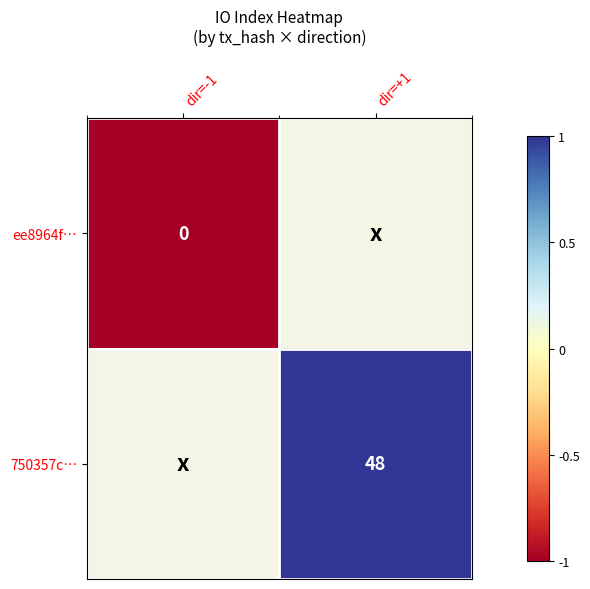

Is the value of 750357c… at dir=+1 greater than the value of ee8964f… at dir=-1?

Yes